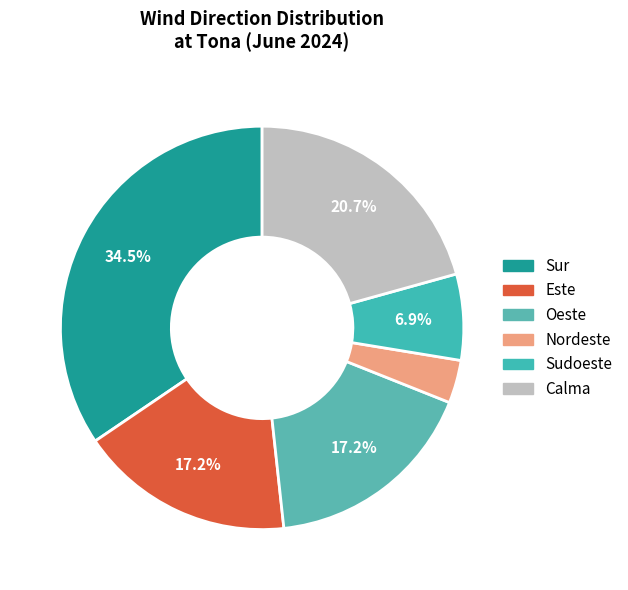

How many segments does this pie chart have?

6